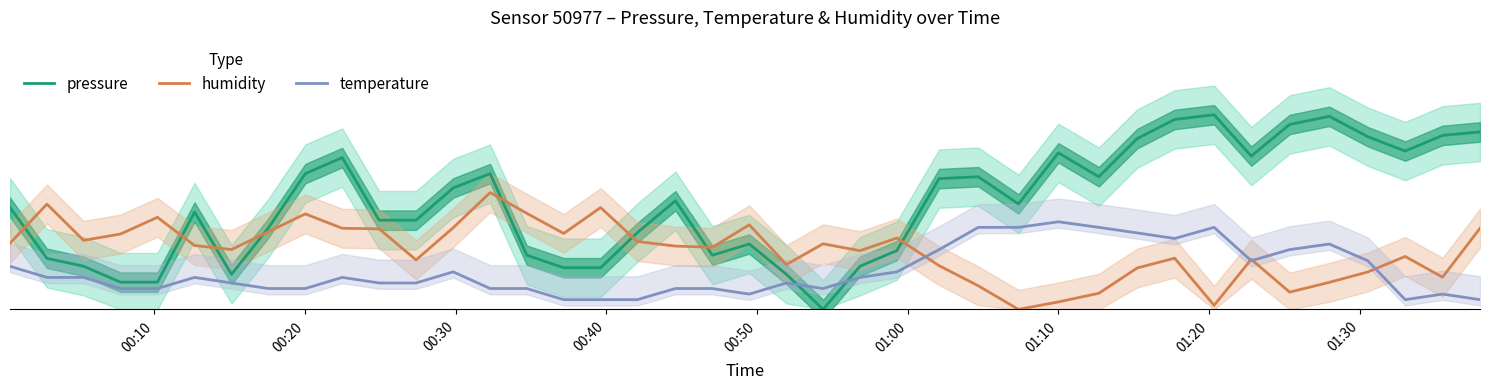

At how many categories does at least one series exceed 3?

39